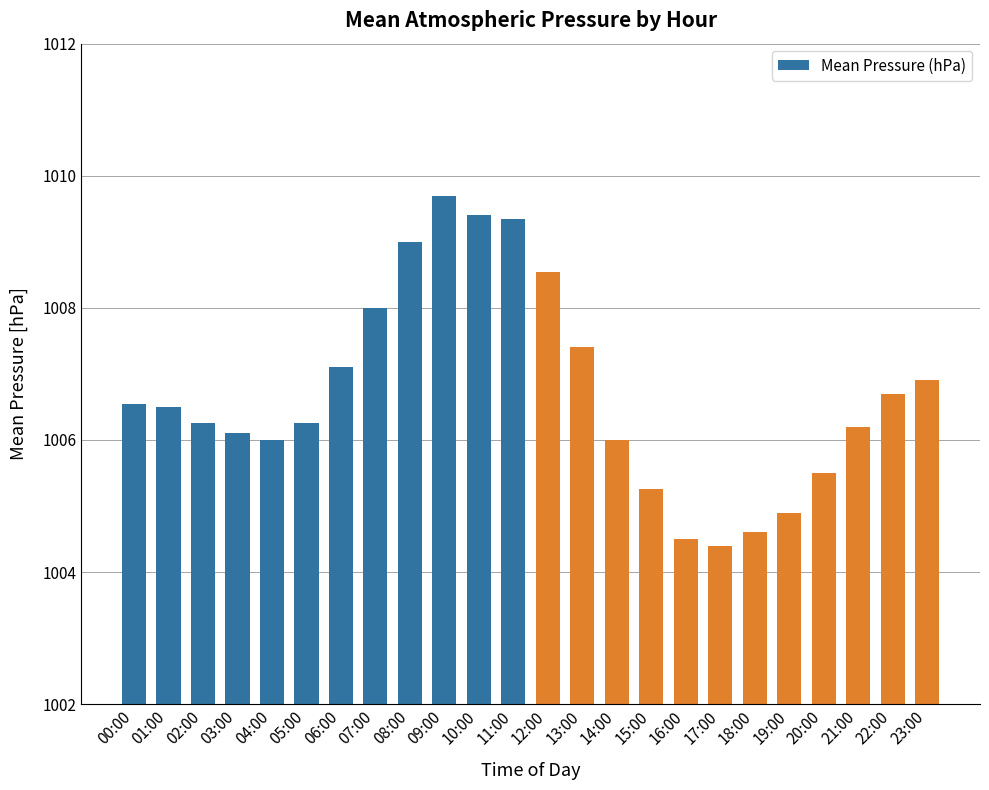

What is the difference between the maximum and minimum values?

5.3